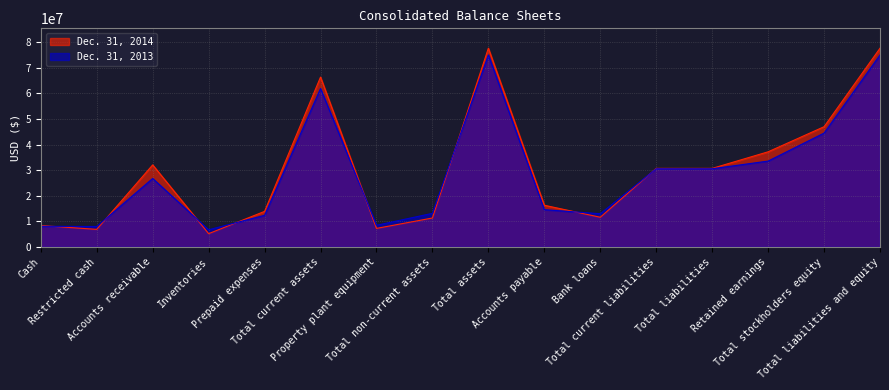

How many interior local valleys does the Dec. 31, 2014 series have?

4